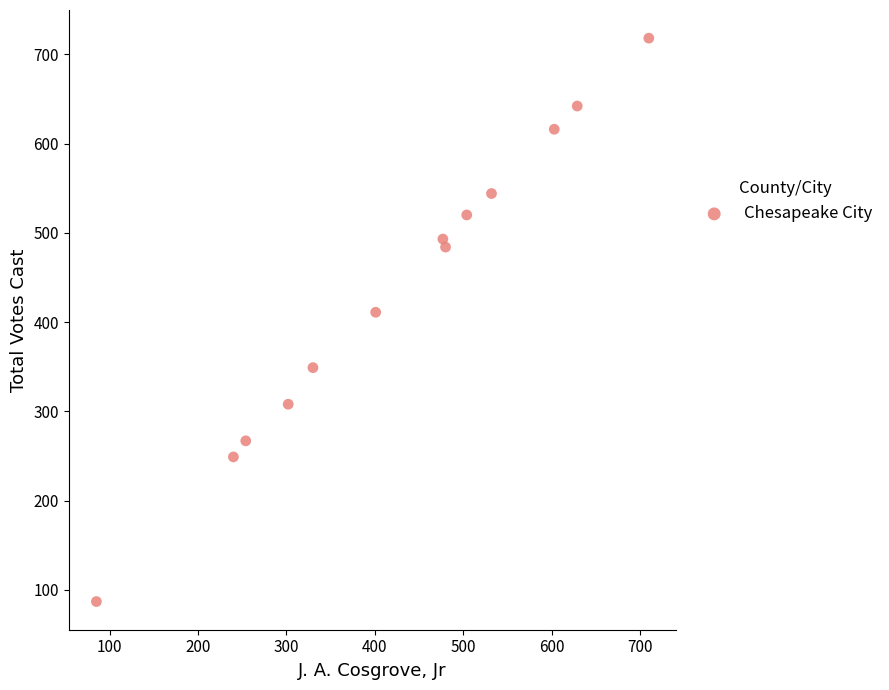

What Y value in the scatter plot is closest to 402?

411